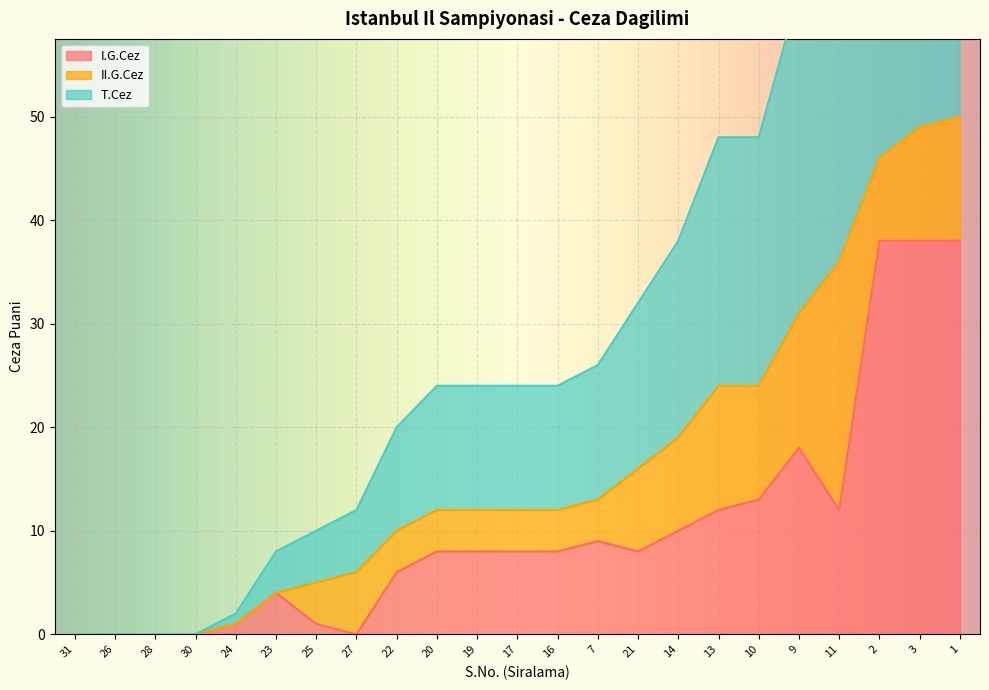

Is it true that I.G.Cez equals 0 at 28?

True